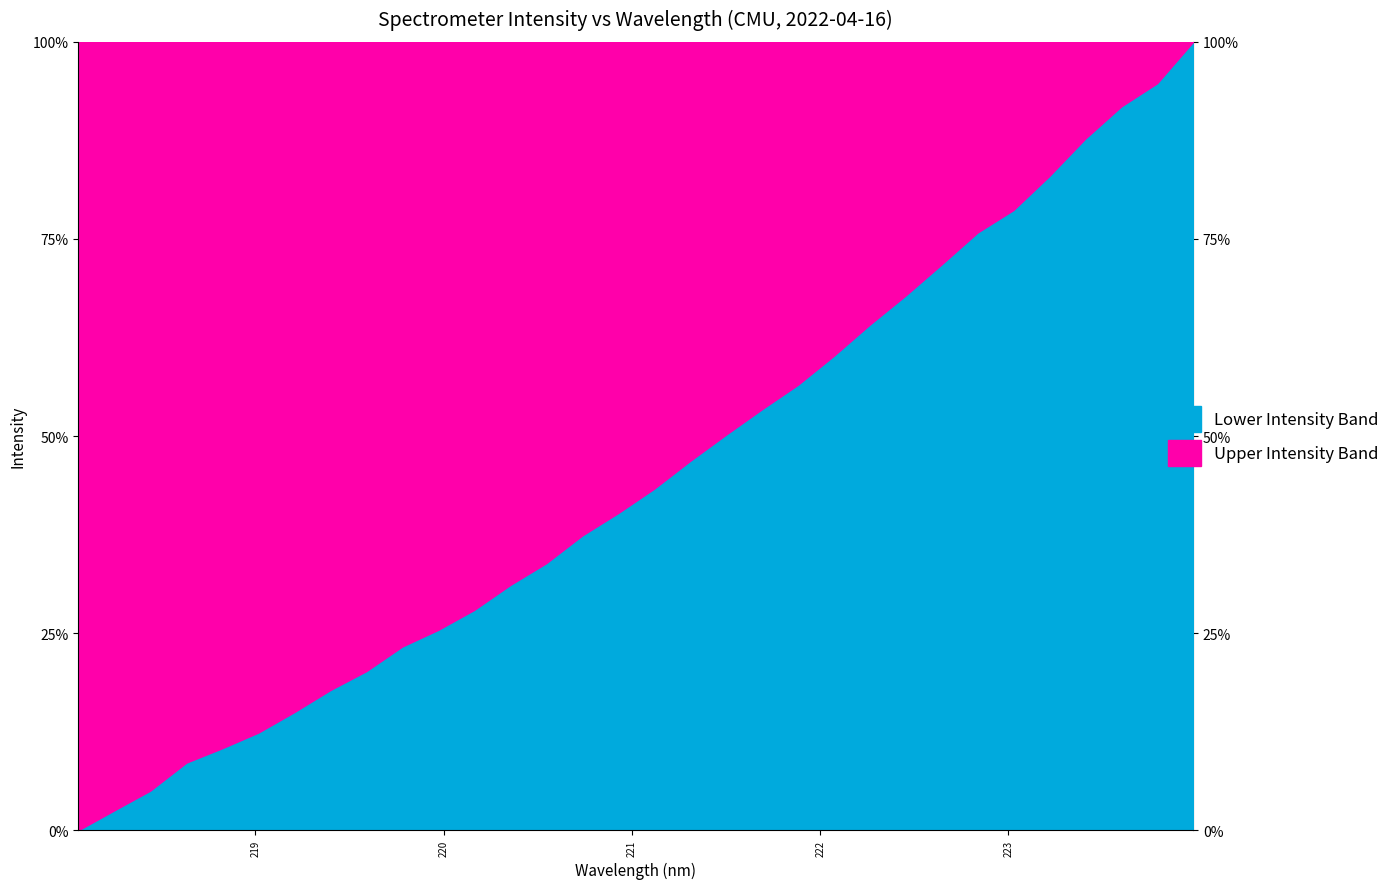

What is the difference between the values at 219.0156 and 220.9264?

0.3